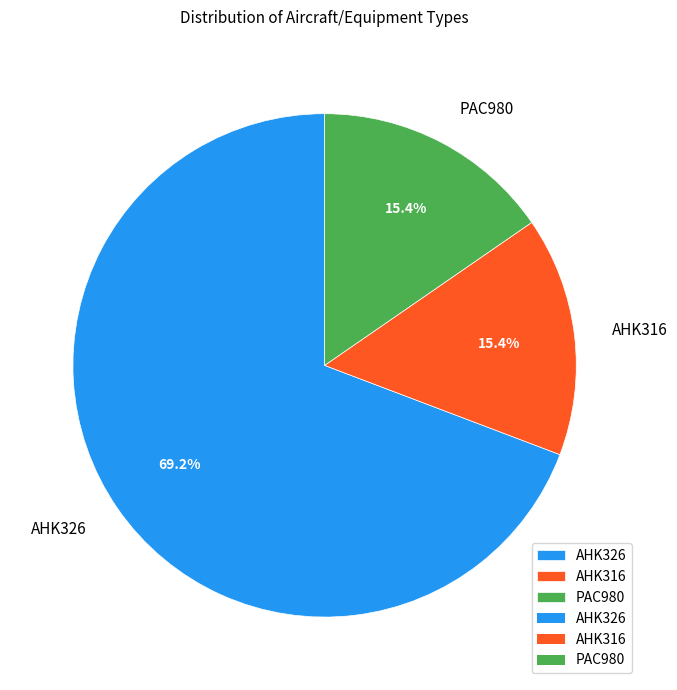

Count the number of slices in the pie.

3